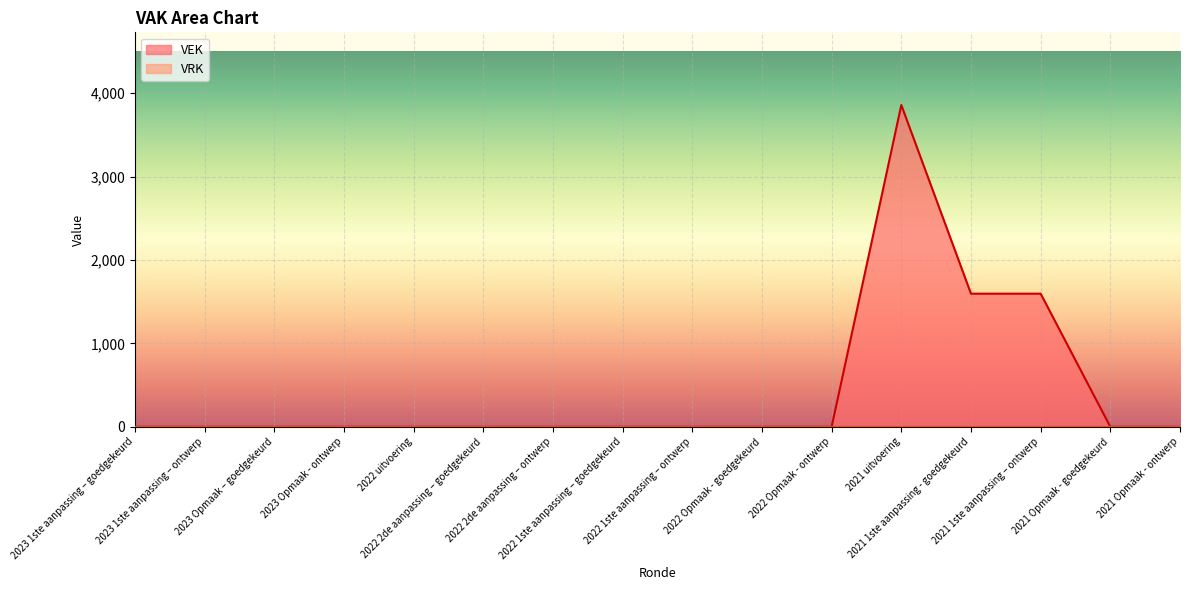

The chart shows a value of 2217 at 2022 uitvoering. True or false?

False